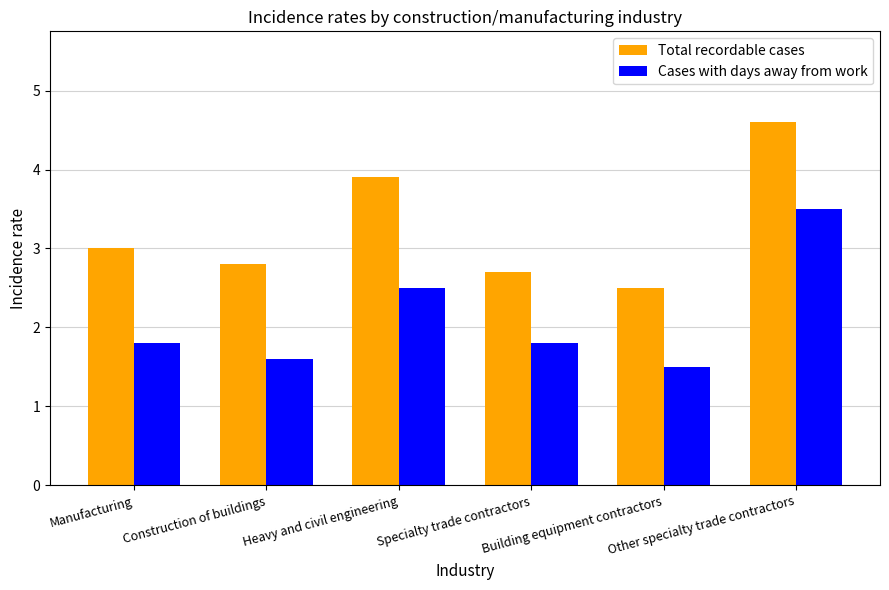

Is the value of Cases with days away from work at Manufacturing greater than the value of Total recordable cases at Heavy and civil engineering?

No